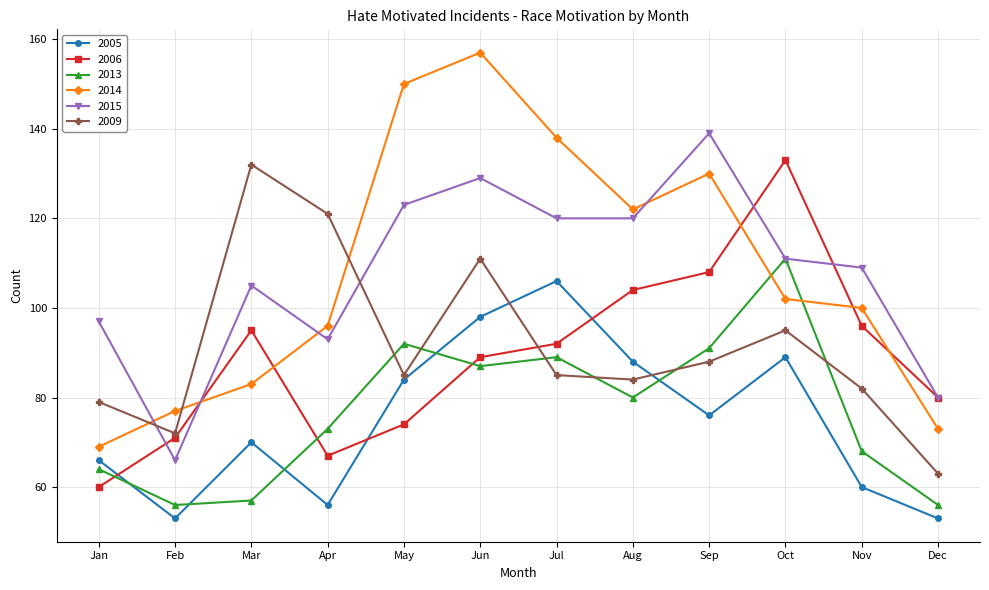

In 2014, how many points are lower than both neighbors (excluding endpoints)?

1